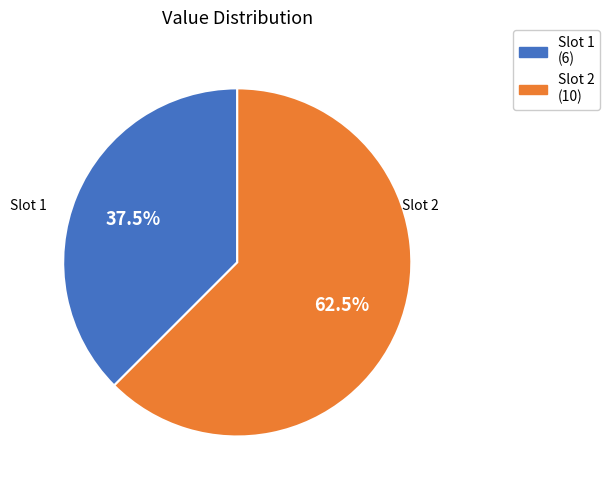

How much of the chart is everything except Slot 1 (6)?

62.5%